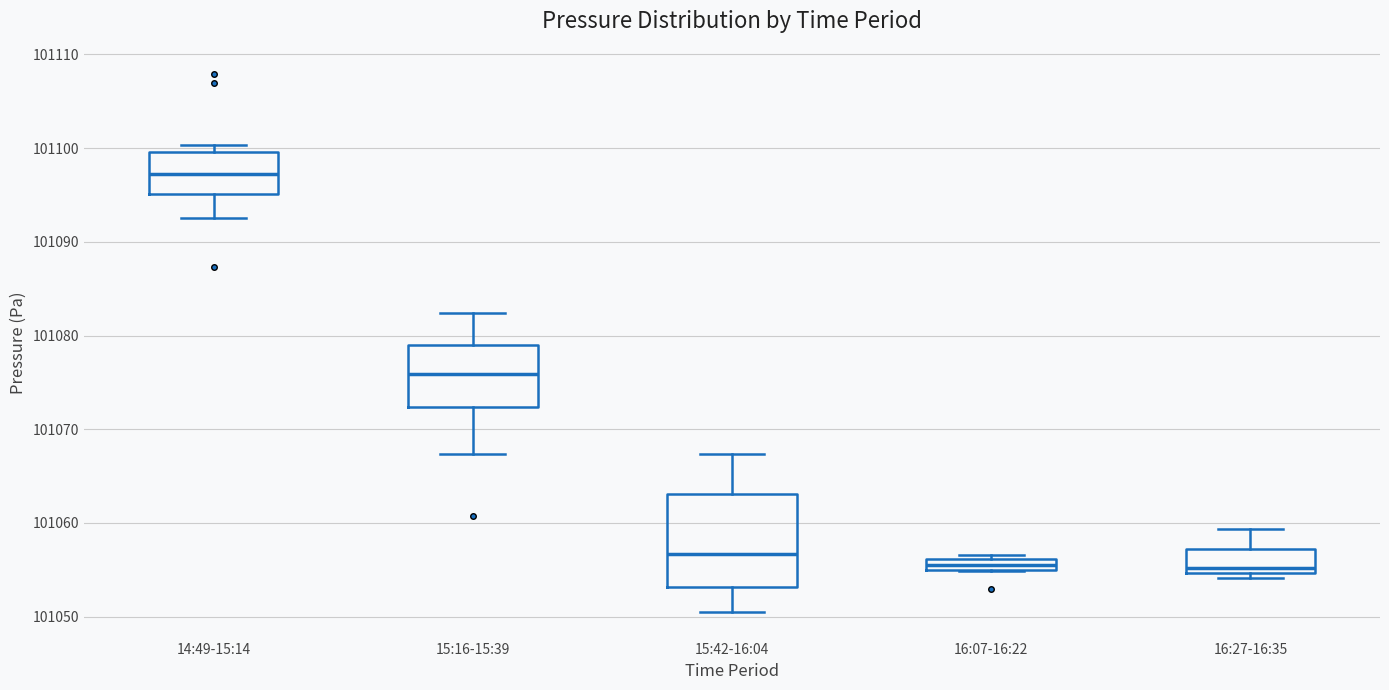

Comparing the boxes themselves (not the whiskers), which one is the tallest?

15:42-16:04